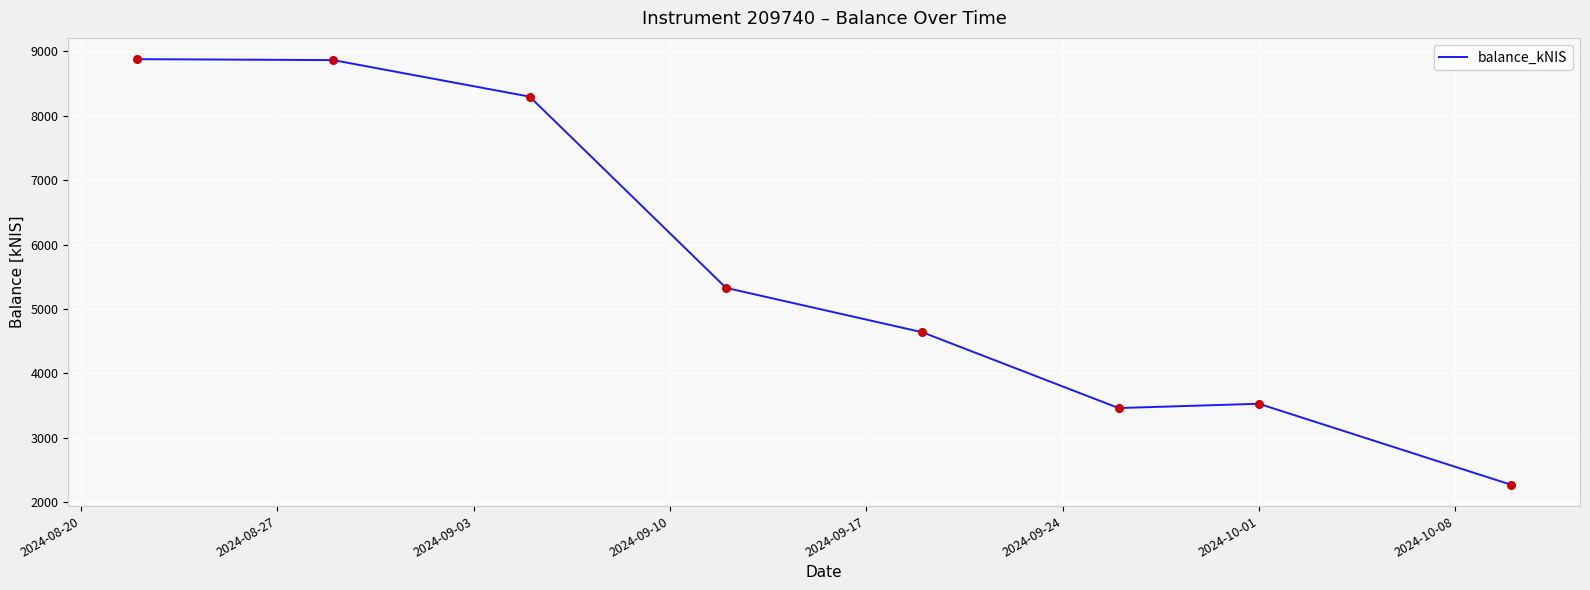

What is the average value?

5657.6